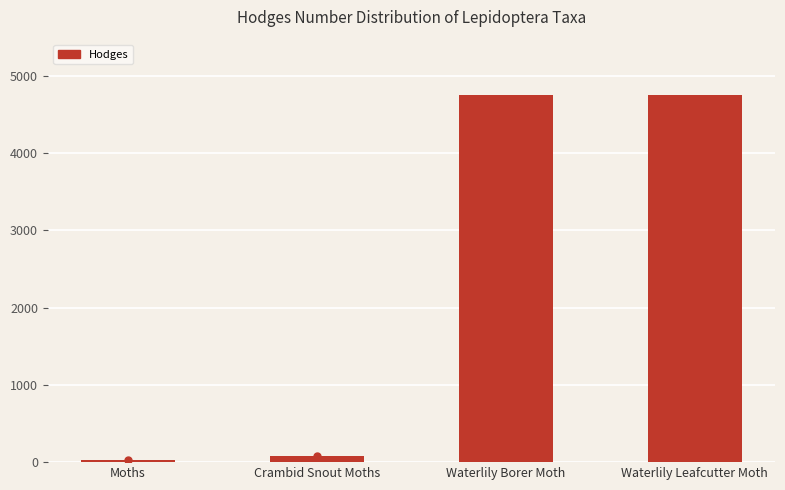

Read the value at Waterlily Leafcutter Moth.

4755.0